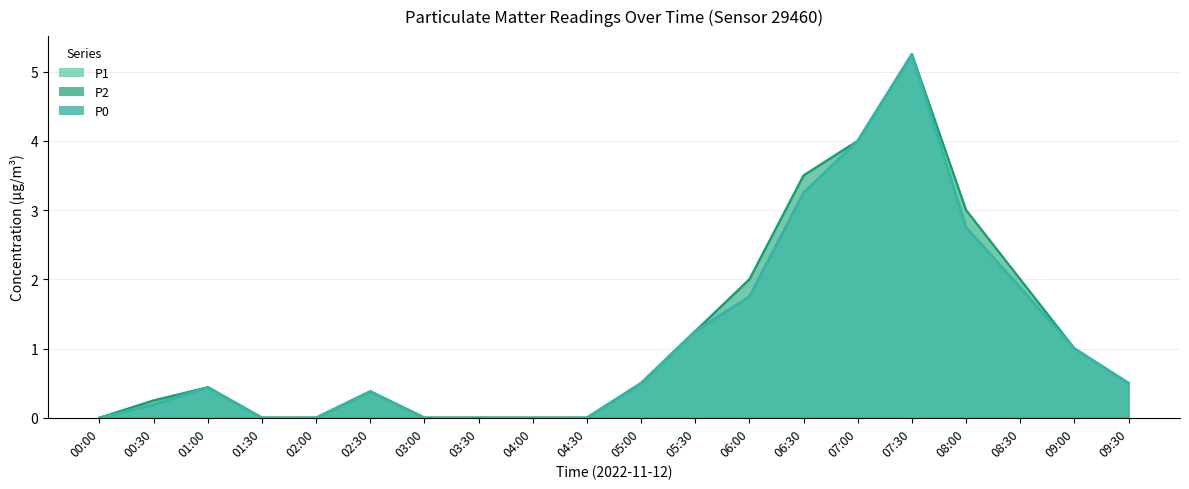

At which category does the chart reach its peak across all series?

07:30